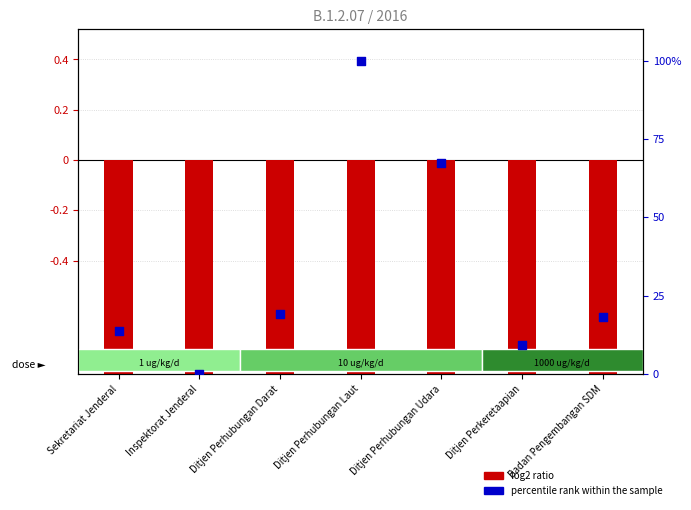

Which has a higher value, Badan Pengembangan SDM or Inspektorat Jenderal?

Badan Pengembangan SDM